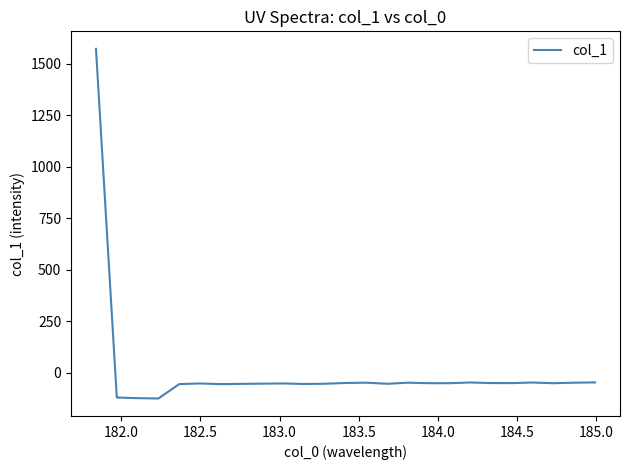

Is this an area chart (filled region under the line)?

No